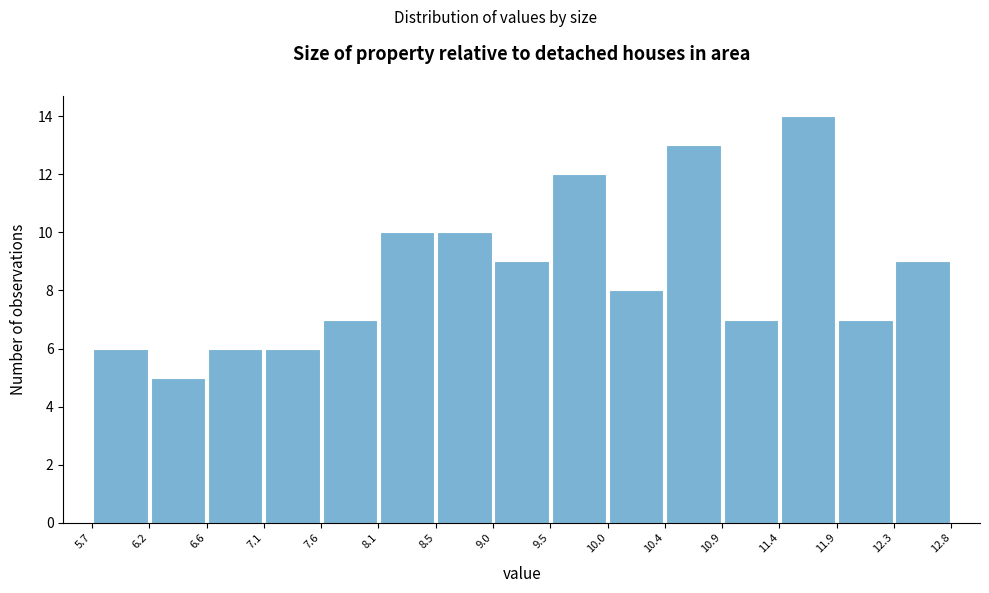

Reading left to right, transcribe this chart: for each bar, give the range it covers on the x-axis and its height. The values are not printed on the chart, so give them approximately, as read against the axis.

5.7 to 6.2: 6
6.2 to 6.6: 5
6.6 to 7.1: 6
7.1 to 7.6: 6
7.6 to 8.1: 7
8.1 to 8.5: 10
8.5 to 9.0: 10
9.0 to 9.5: 9
9.5 to 10.0: 12
10.0 to 10.4: 8
10.4 to 10.9: 13
10.9 to 11.4: 7
11.4 to 11.9: 14
11.9 to 12.3: 7
12.3 to 12.8: 9